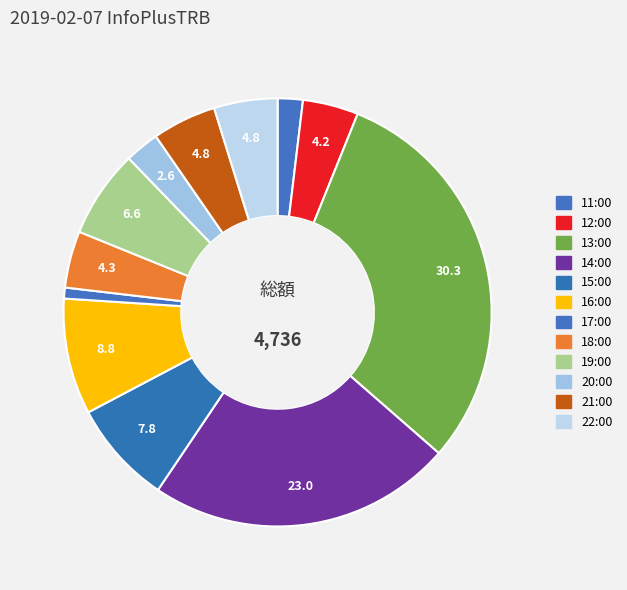

To the nearest percent, what is the difference between the 18:00 and 22:00 slice percentages?

1%